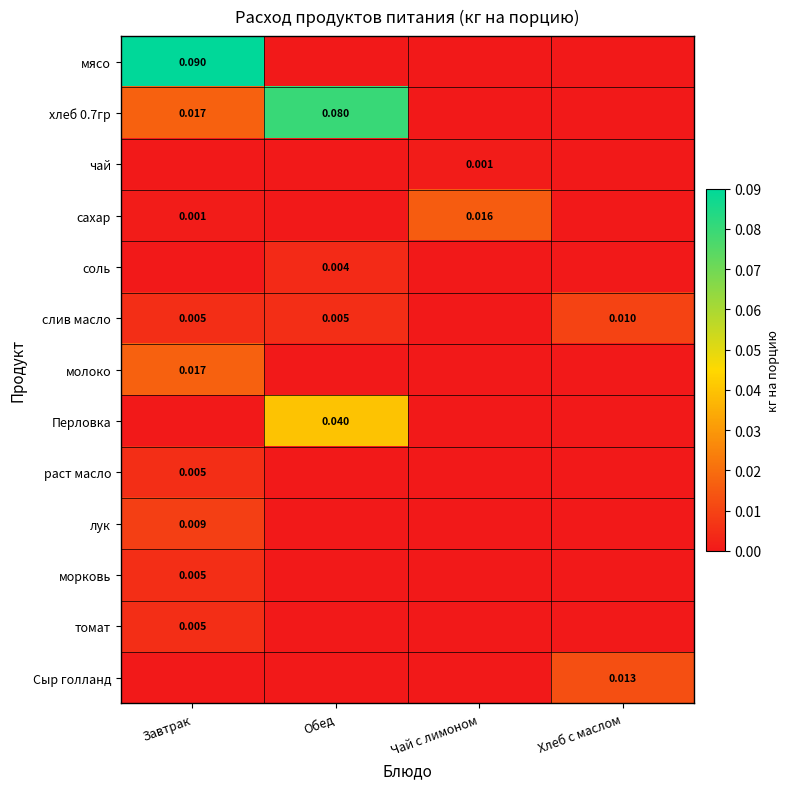

List the series in order of their peak value, highest first.

мясо, хлеб 0.7гр, Перловка, молоко, сахар, Сыр голланд, слив масло, лук, раст масло, морковь, томат, соль, чай